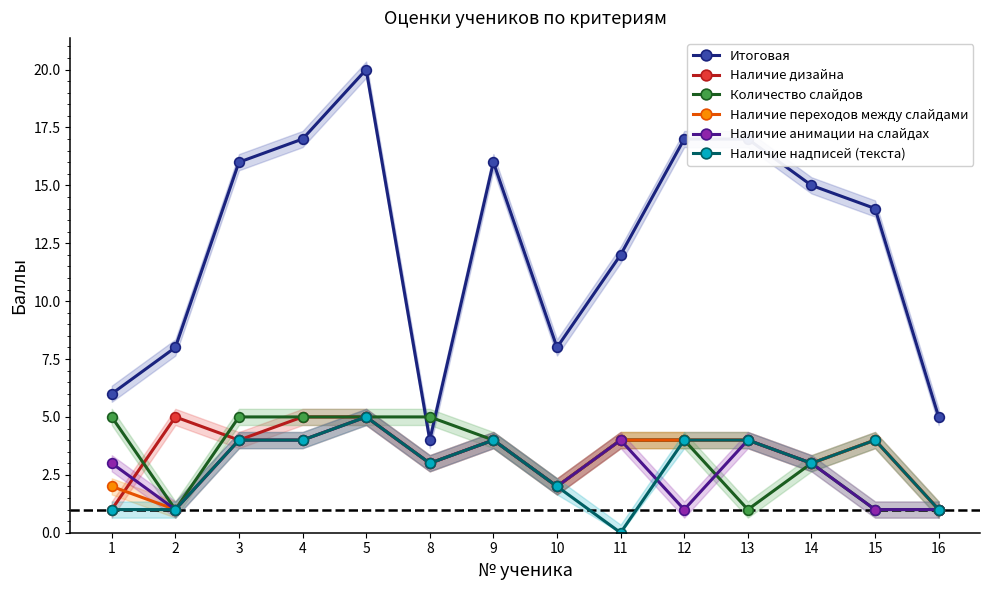

True or false: Количество слайдов has a value of 8 at 1.

False